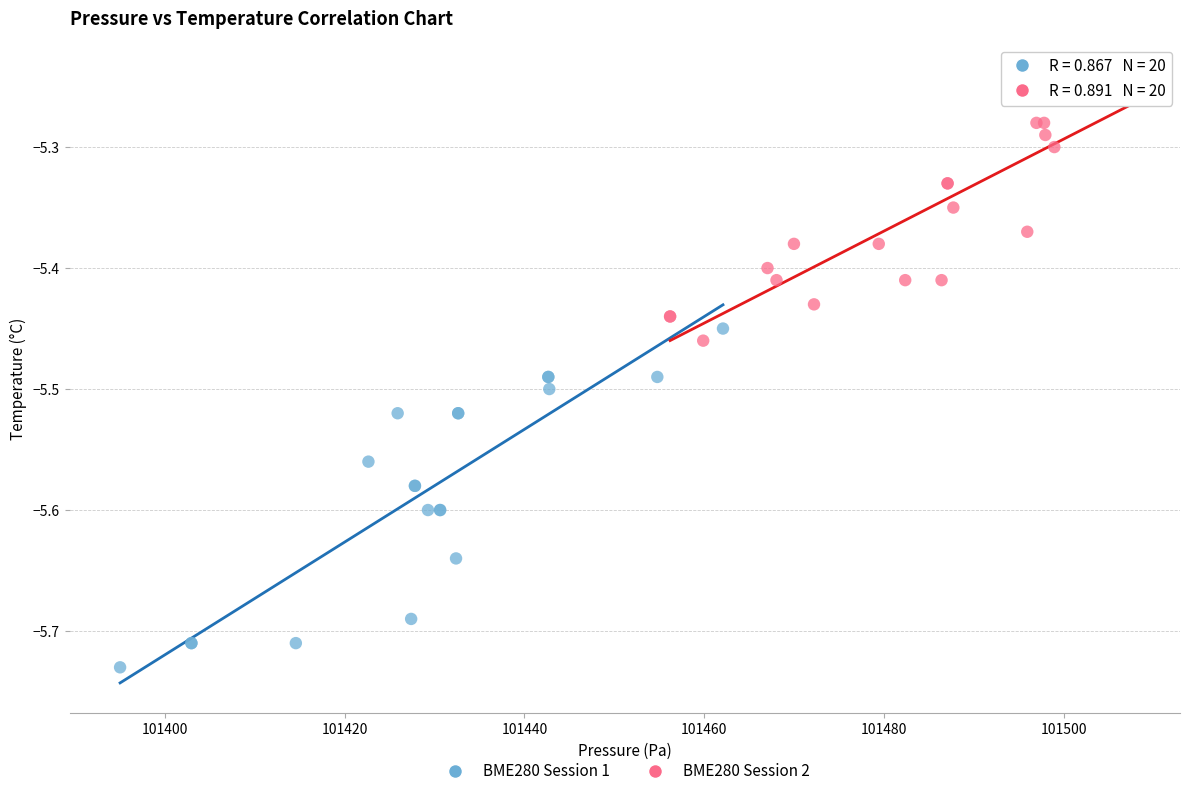

Which series reaches the maximum Y coordinate?

BME280 Session 2